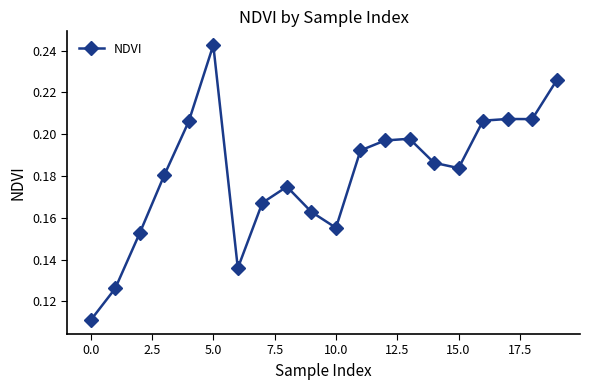

How many values are between 0 and 1?

20